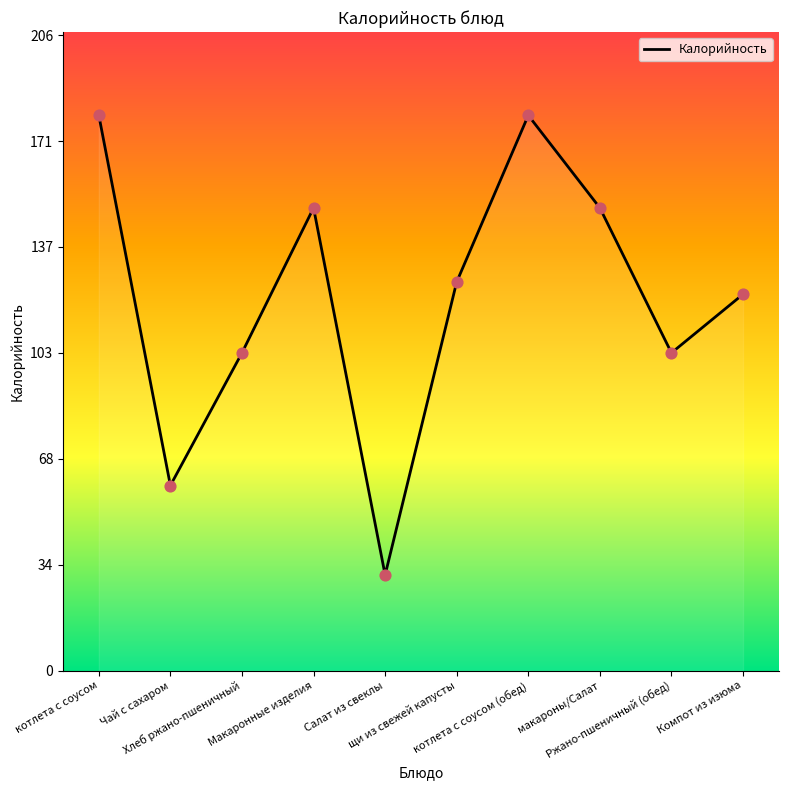

Approximately how many times larger is the value at макароны/Салат compared to Компот из изюма?

1.2